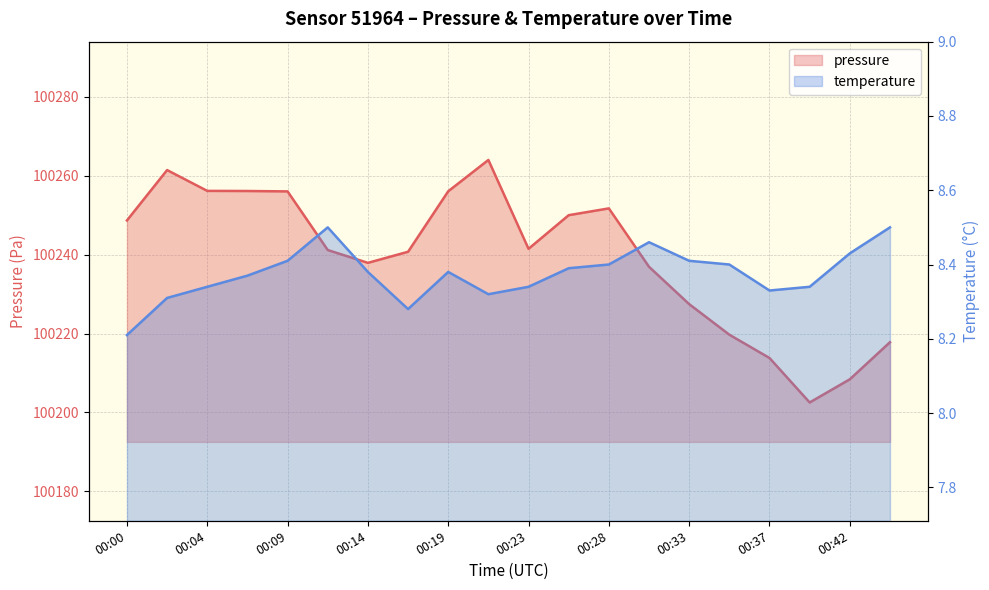

The temperature series shows 5.0 at 2023-11-19T00:30:46. True or false?

False